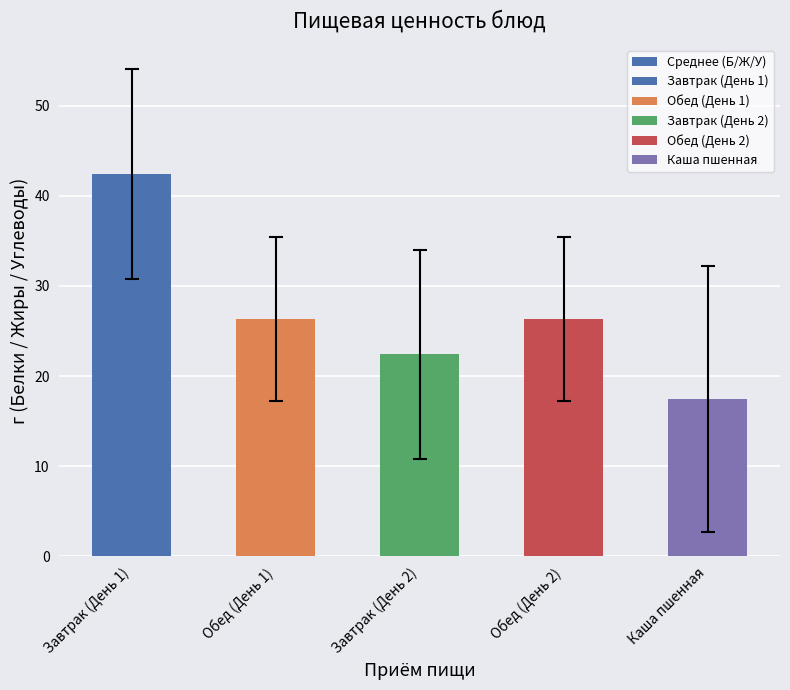

Reading right to left, what are all the values shown in this chart?

Каша пшенная=17.5	Обед (День 2)=26.4	Завтрак (День 2)=22.4	Обед (День 1)=26.4	Завтрак (День 1)=42.4